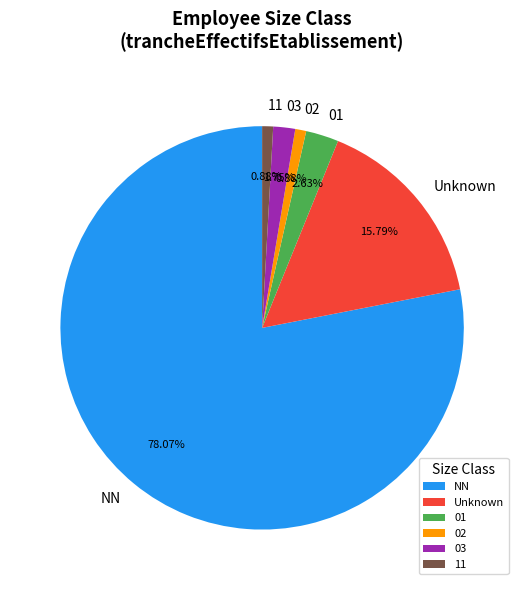

To the nearest percent, what portion does 11 represent?

1%